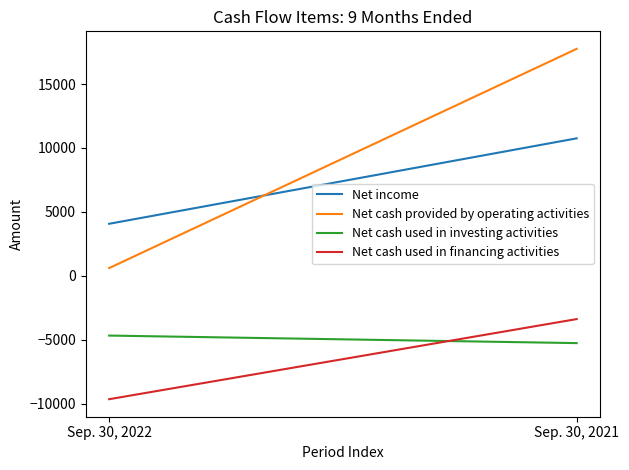

Which series has the largest total across all categories?

Net cash provided by operating activities